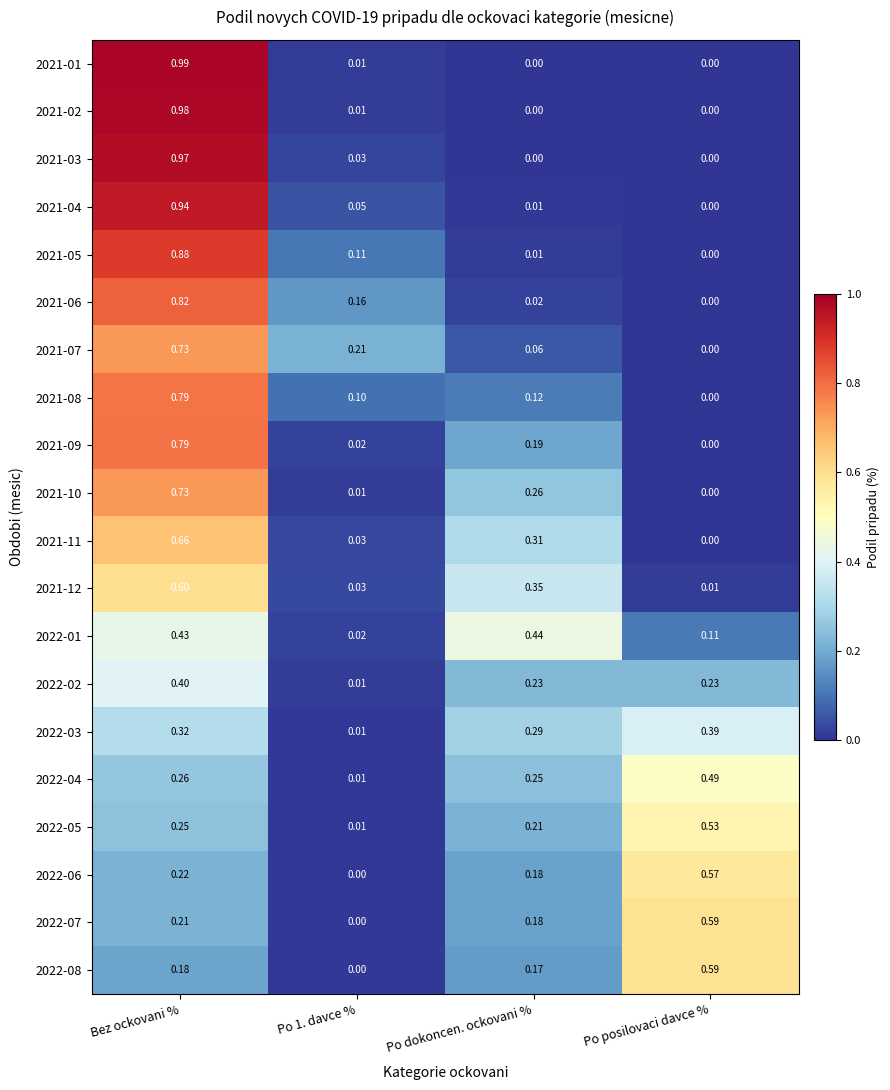

Which series has the largest range (max minus min)?

2021-01